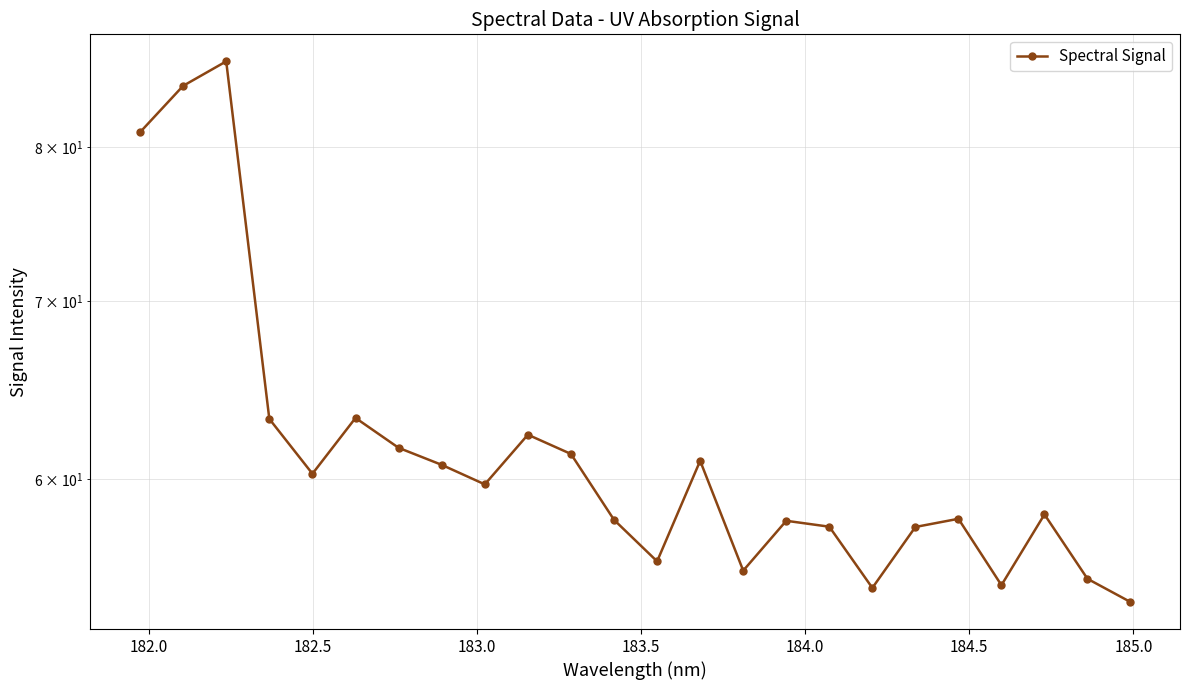

What is the greatest value displayed?

86.2